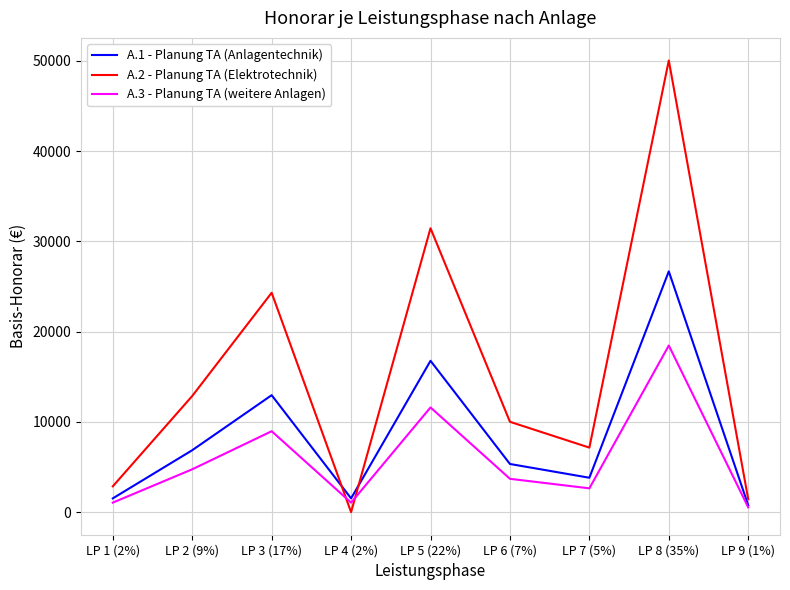

Which category has the lowest value across all series?

LP 4 (2%)